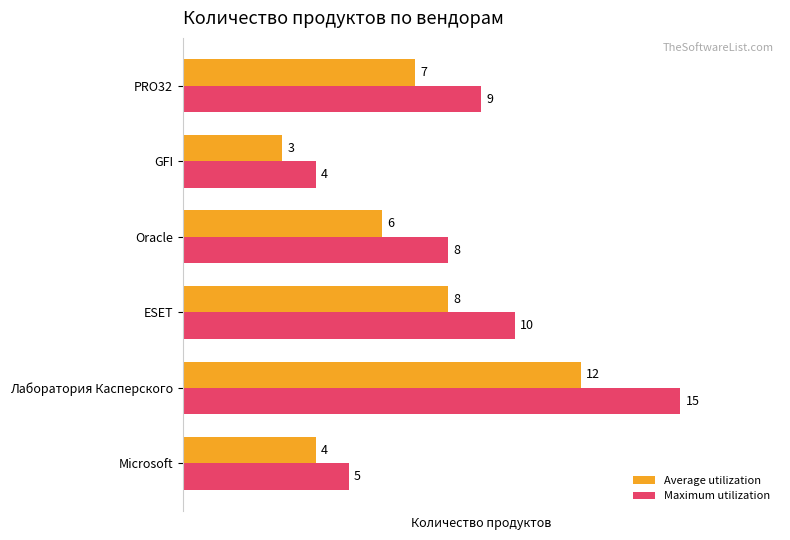

How many data points in Maximum utilization are less than 9?

3